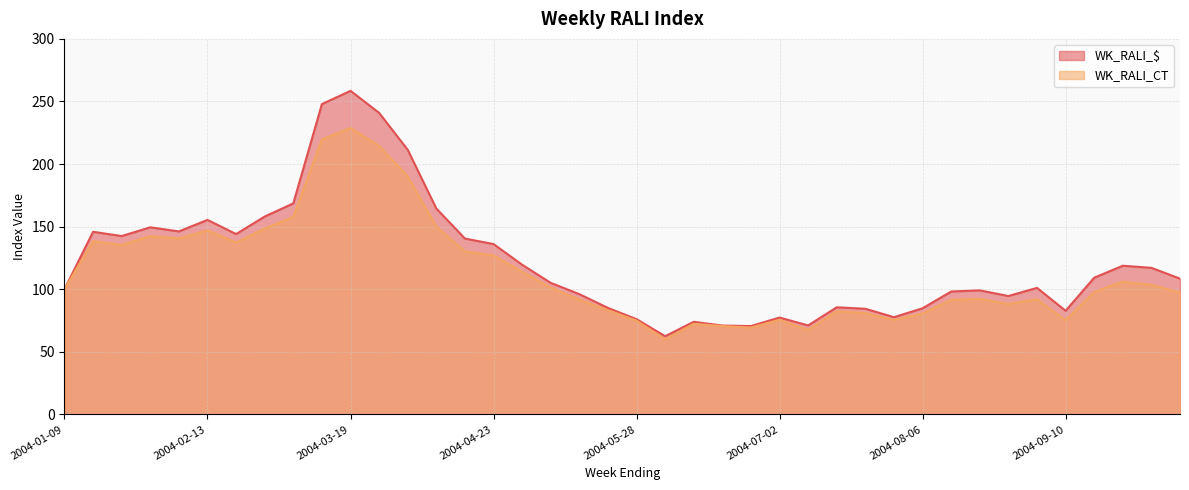

What is the difference between the maximum and second lowest values in the WK_RALI_$ series?

187.9